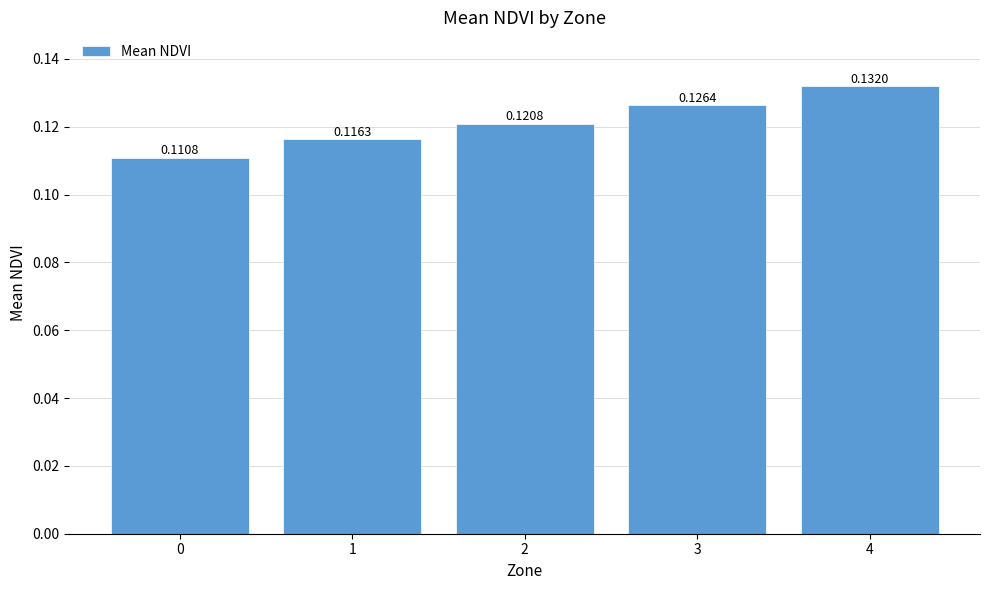

What is the sum of all values?

0.6